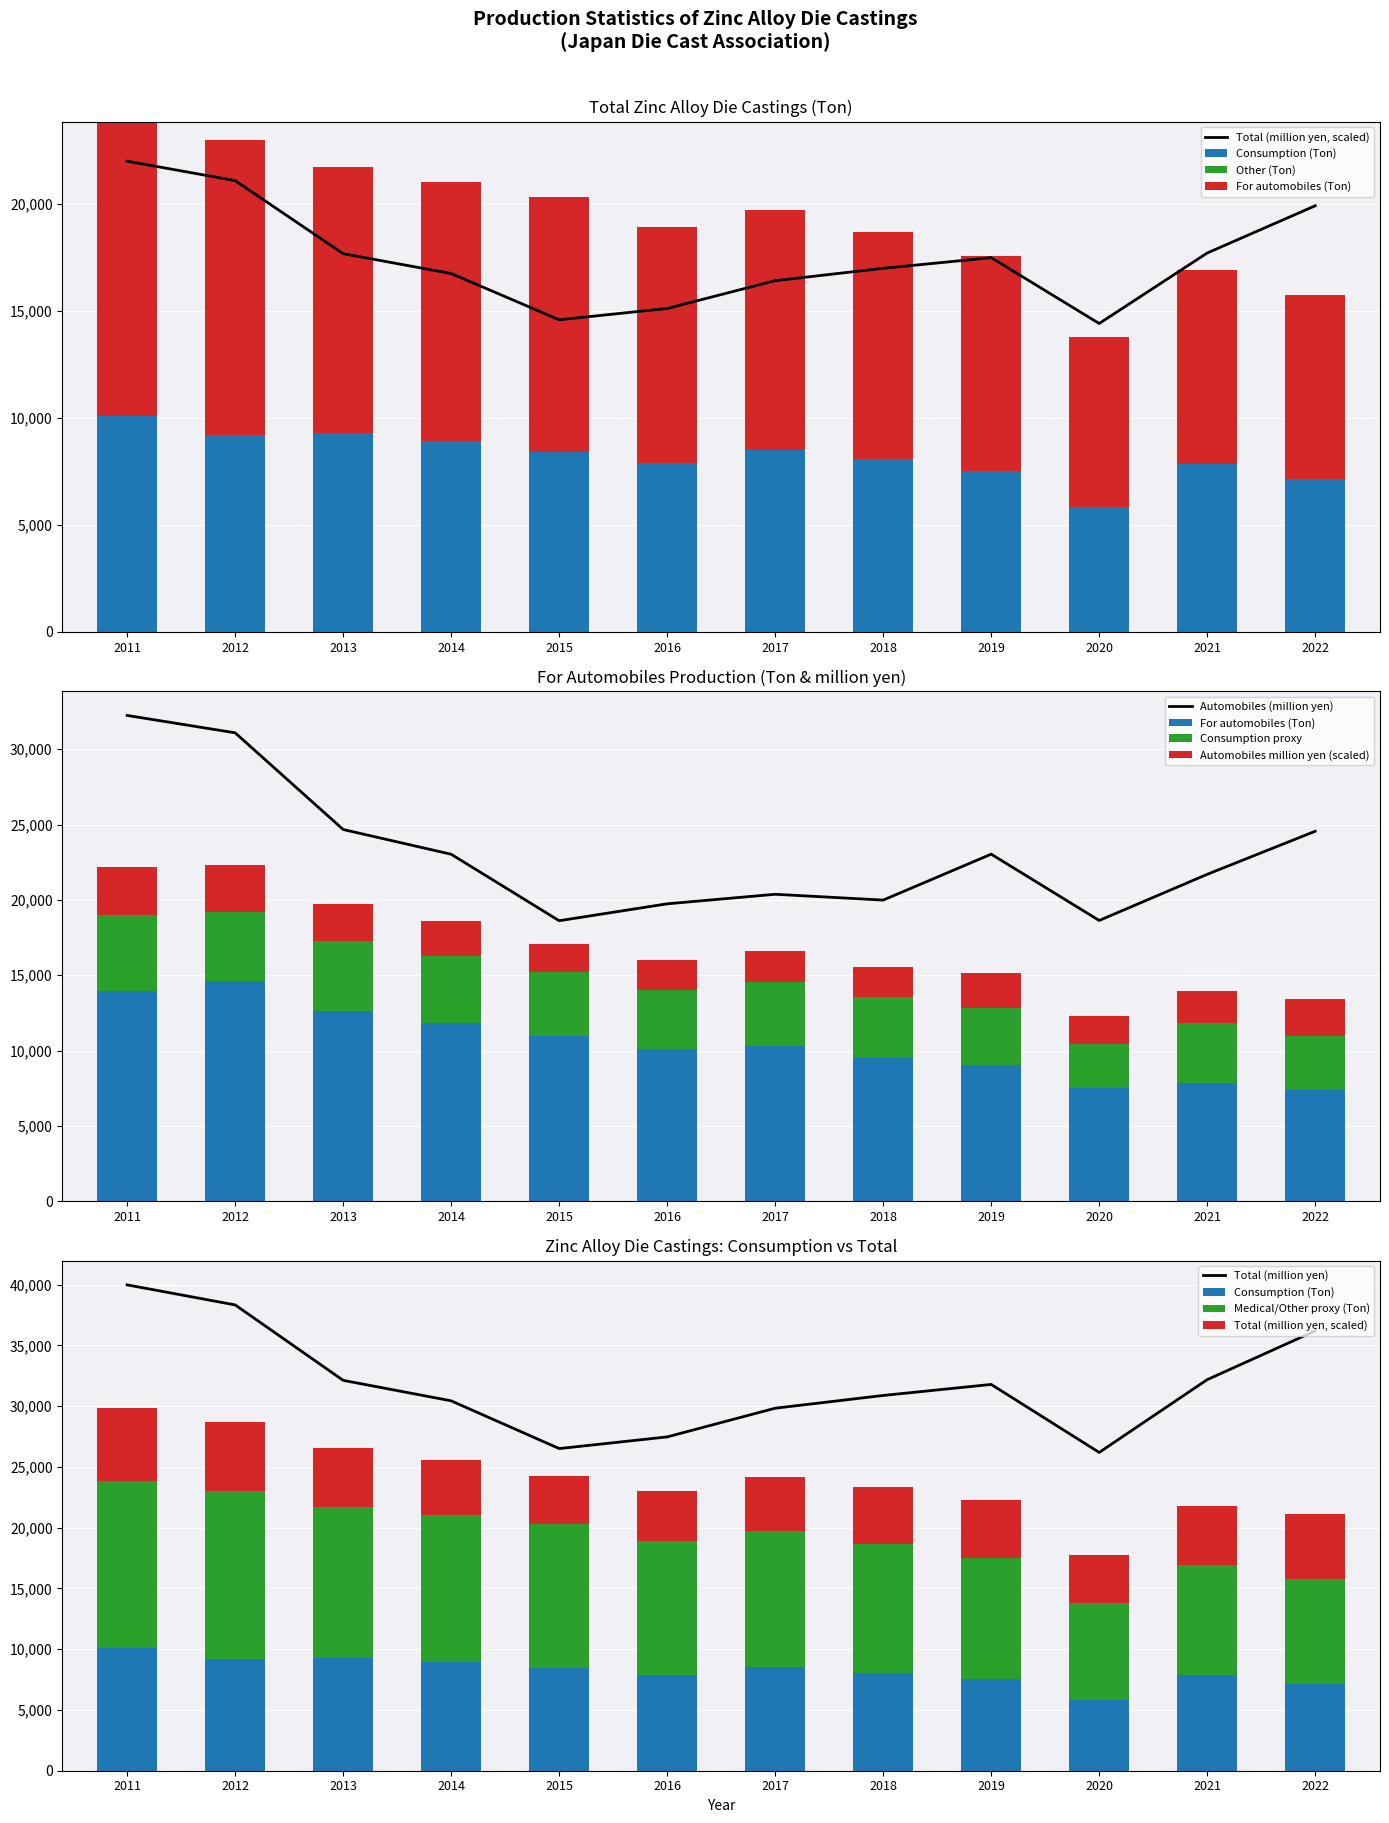

The value of Total (million yen) at 2012 is 8010.1. True or false?

False